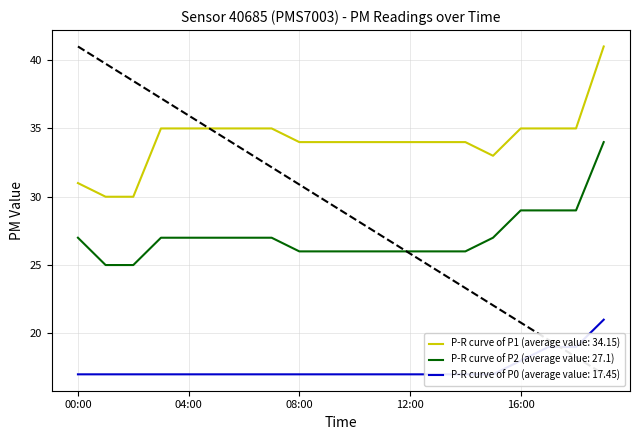

Reading left to right, extract all data points from this chart.

P1: 31	30	30	35	35	35	35	35	34	34	34	34	34	34	34	33	35	35	35	41
P2: 27	25	25	27	27	27	27	27	26	26	26	26	26	26	26	27	29	29	29	34
P0: 17	17	17	17	17	17	17	17	17	17	17	17	17	17	17	17	18	19	19	21